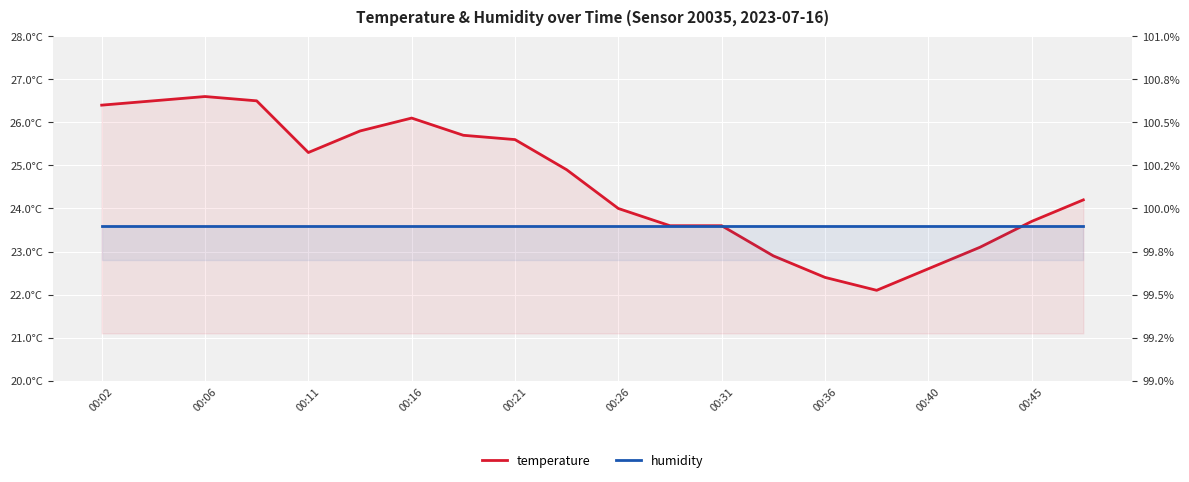

How many categories are shown in the chart?

20